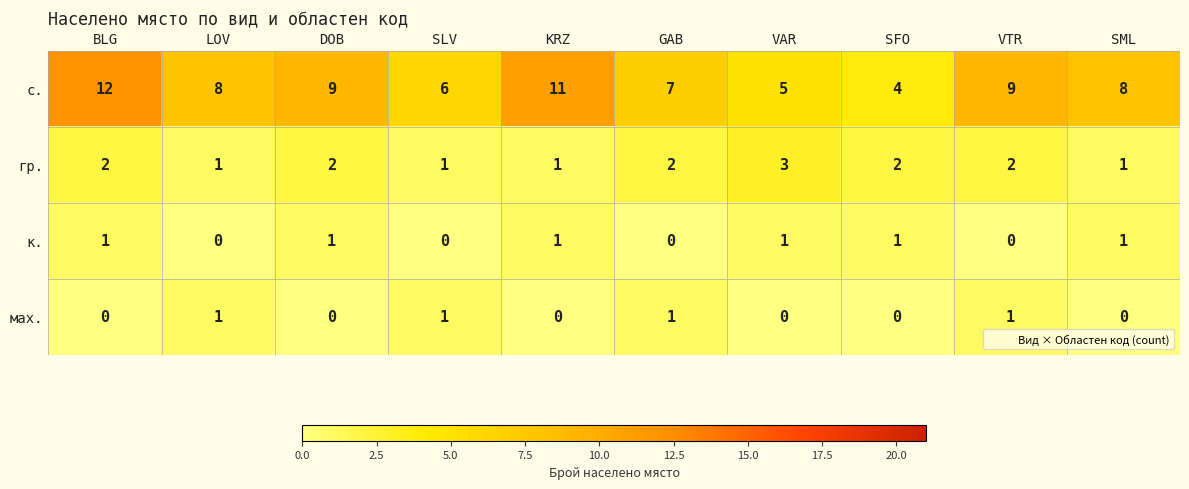

Count the с. values in the range 6 to 9.

6